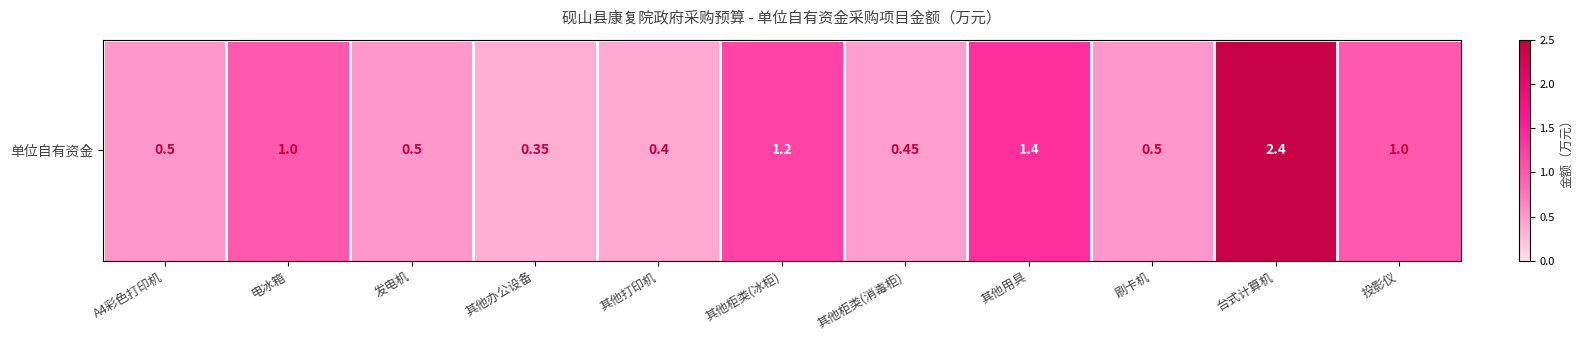

Which category has the highest value across all series?

台式计算机